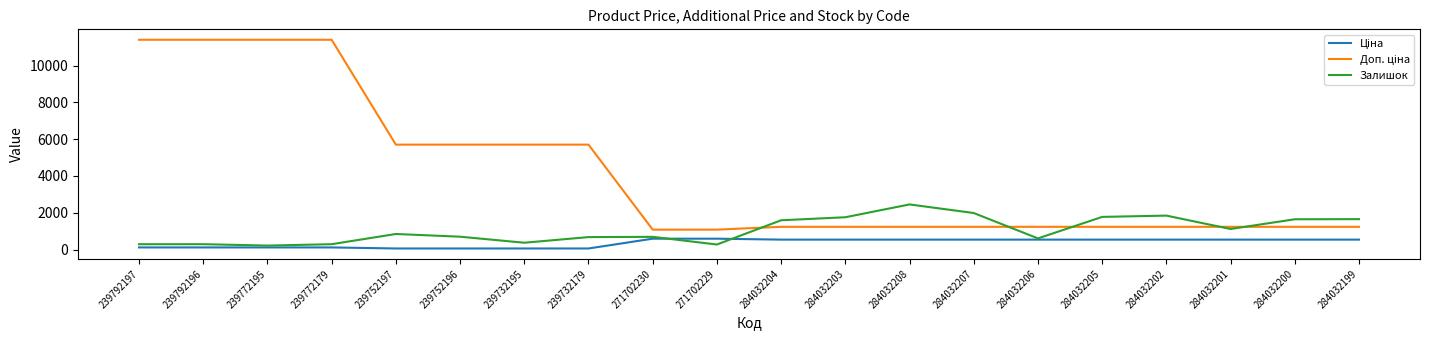

Reading left to right, list all the values displayed in this chart.

Ціна: 239792197=114.1	239792196=114.1	239772195=114.1	239772179=114.1	239752197=57.0	239752196=57.0	239732195=57.0	239732179=57.0	271702230=589.9	271702229=589.9	284032204=539.0	284032203=539.0	284032208=539.0	284032207=539.0	284032206=539.0	284032205=539.0	284032202=539.0	284032201=539.0	284032200=539.0	284032199=539.0
Доп. ціна: 239792197=11410.0	239792196=11410.0	239772195=11410.0	239772179=11410.0	239752197=5705.0	239752196=5705.0	239732195=5705.0	239732179=5705.0	271702230=1081.7	271702229=1081.7	284032204=1235.4	284032203=1235.4	284032208=1235.4	284032207=1235.4	284032206=1235.4	284032205=1235.4	284032202=1235.4	284032201=1235.4	284032200=1235.4	284032199=1235.4
Залишок: 239792197=289.0	239792196=290.0	239772195=215.0	239772179=290.0	239752197=845.0	239752196=698.0	239732195=370.0	239732179=676.0	271702230=690.0	271702229=272.0	284032204=1591.0	284032203=1756.0	284032208=2453.0	284032207=1986.0	284032206=605.0	284032205=1775.0	284032202=1845.0	284032201=1118.0	284032200=1646.0	284032199=1653.0